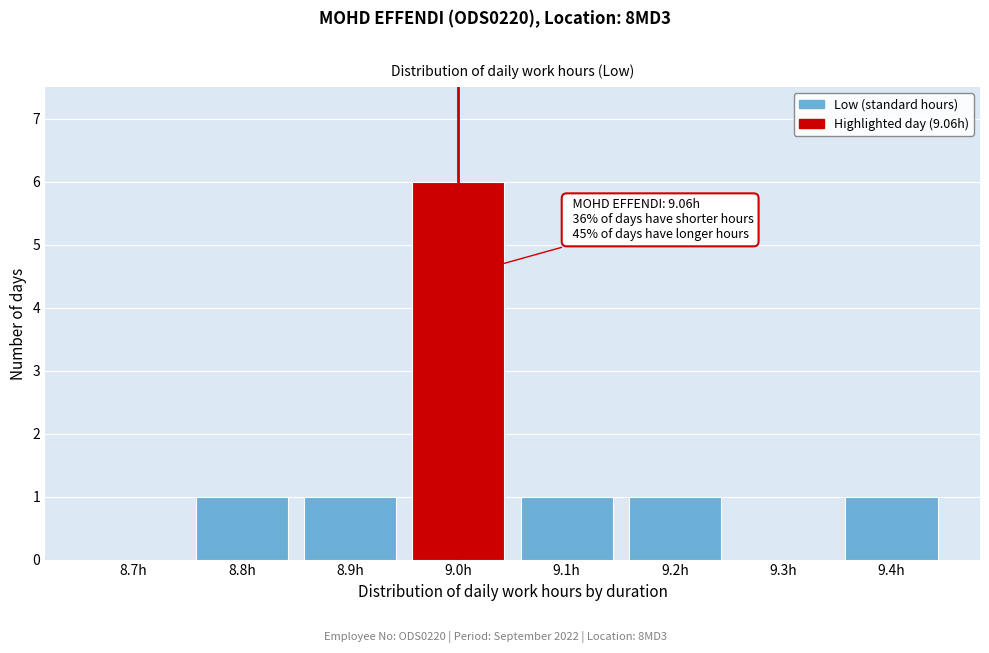

Reading left to right, transcribe all the data shown in this chart.

8.7h=0	8.8h=1	8.9h=1	9.0h=6	9.1h=1	9.2h=1	9.3h=0	9.4h=1